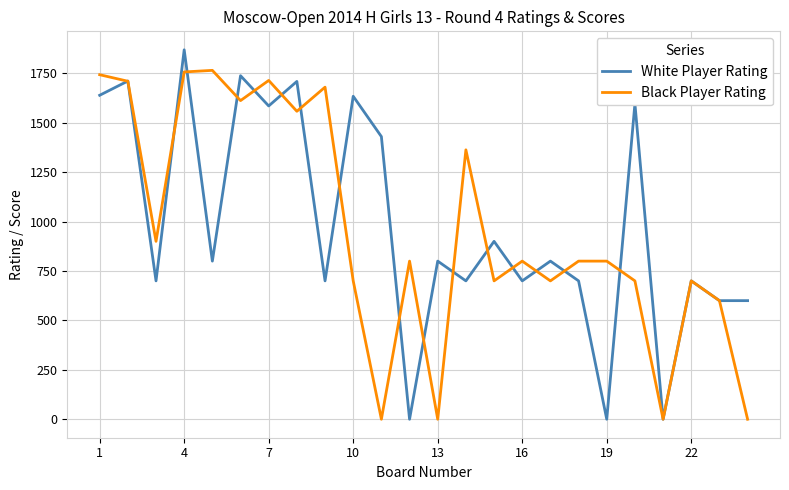

List the series in order of their peak value, highest first.

White Player Rating, Black Player Rating